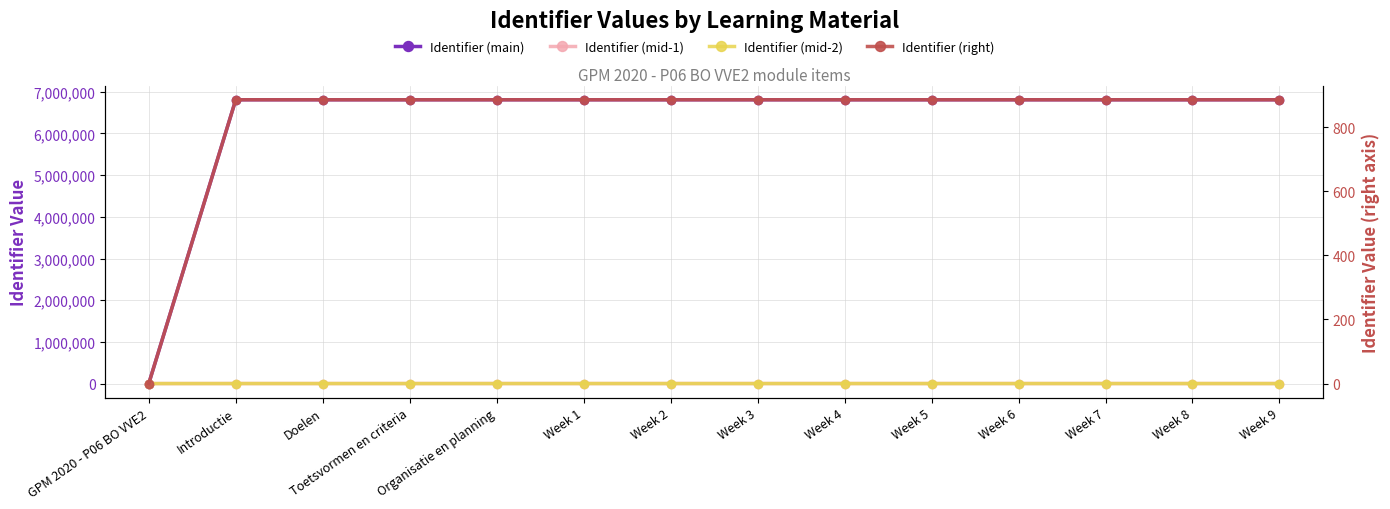

Read the Identifier (right) value at Toetsvormen en criteria.

885.1